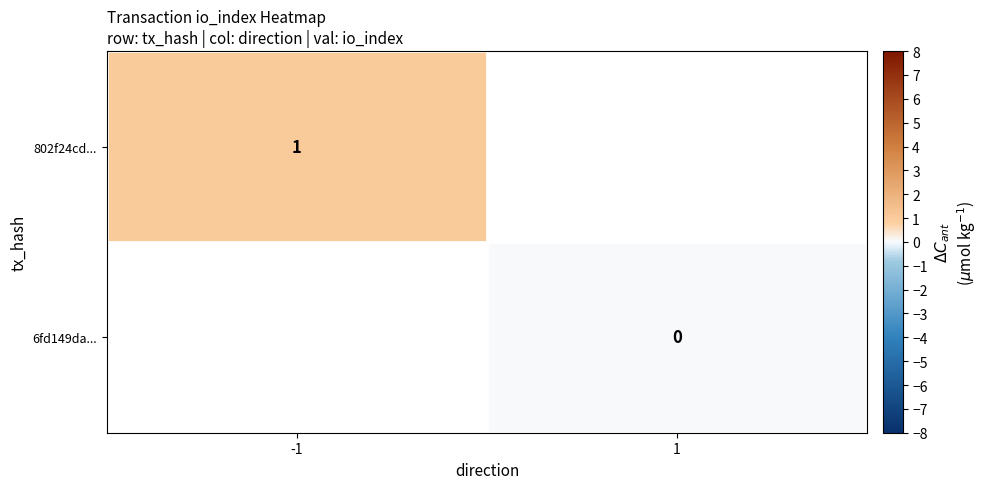

Which has a higher value, 1 or -1?

-1